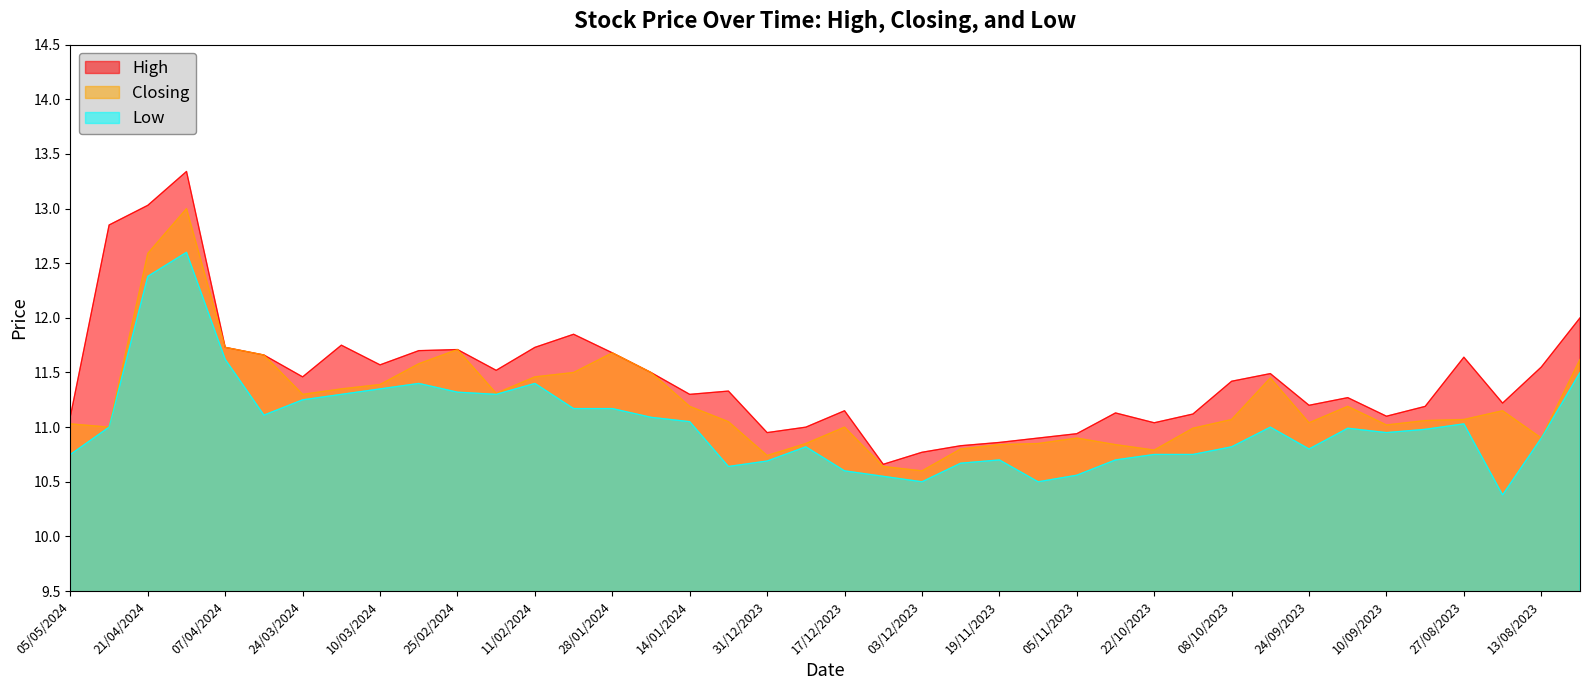

The value of Closing at 28/01/2024 is 11.7. True or false?

True